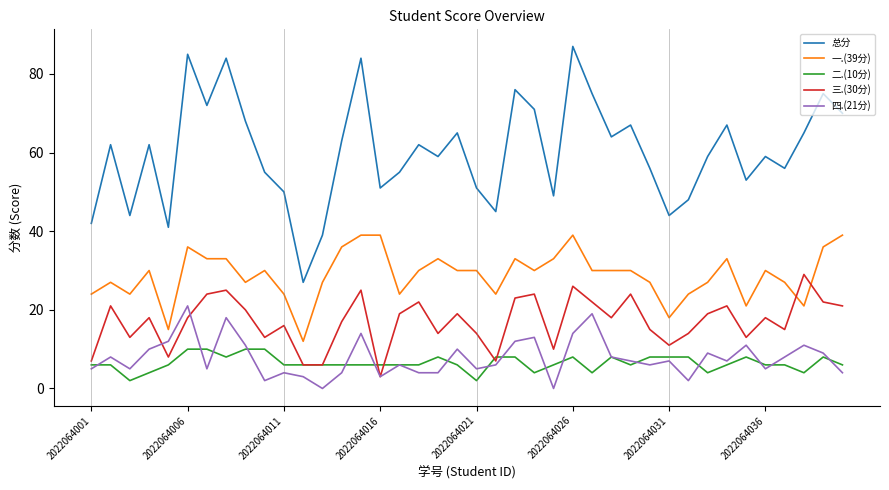

True or false: 总分 and 一.(39分) cross at least once.

False